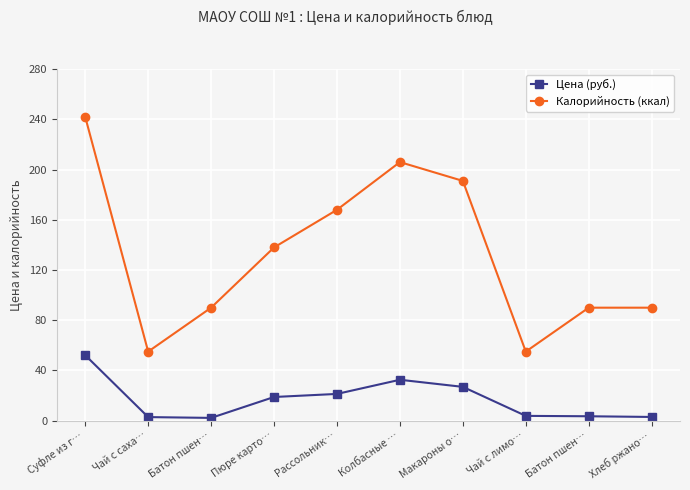

Between Чай с саха… and Колбасные …, which is larger?

Колбасные …